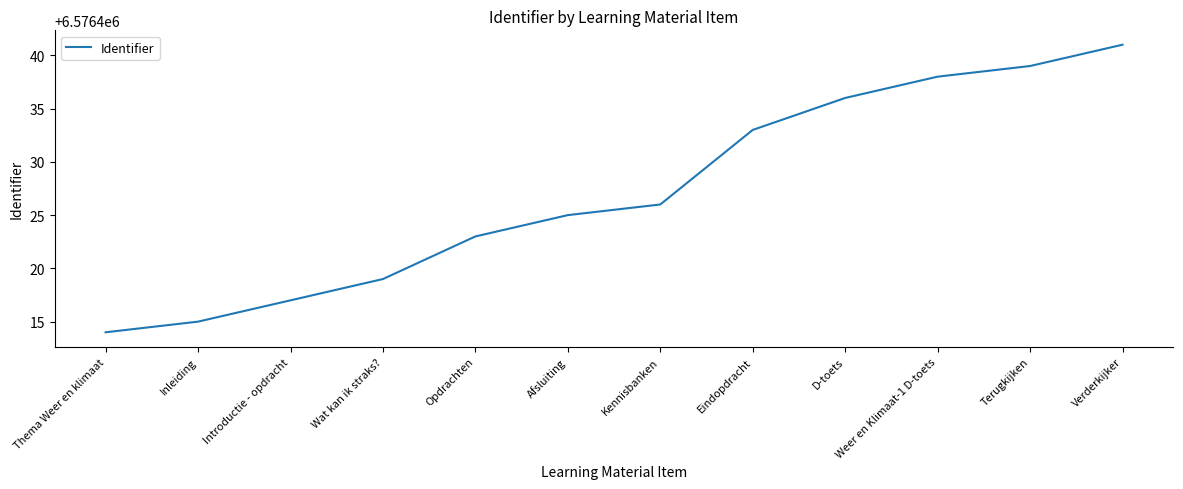

At which category does the chart reach its peak across all series?

Verderkijker